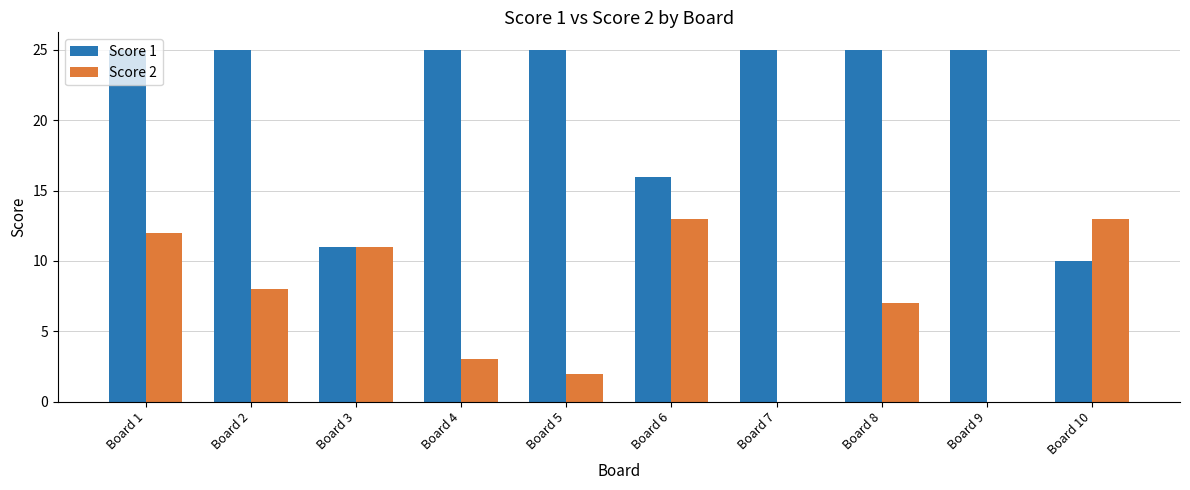

What is the highest value of the Score 1 series?

25